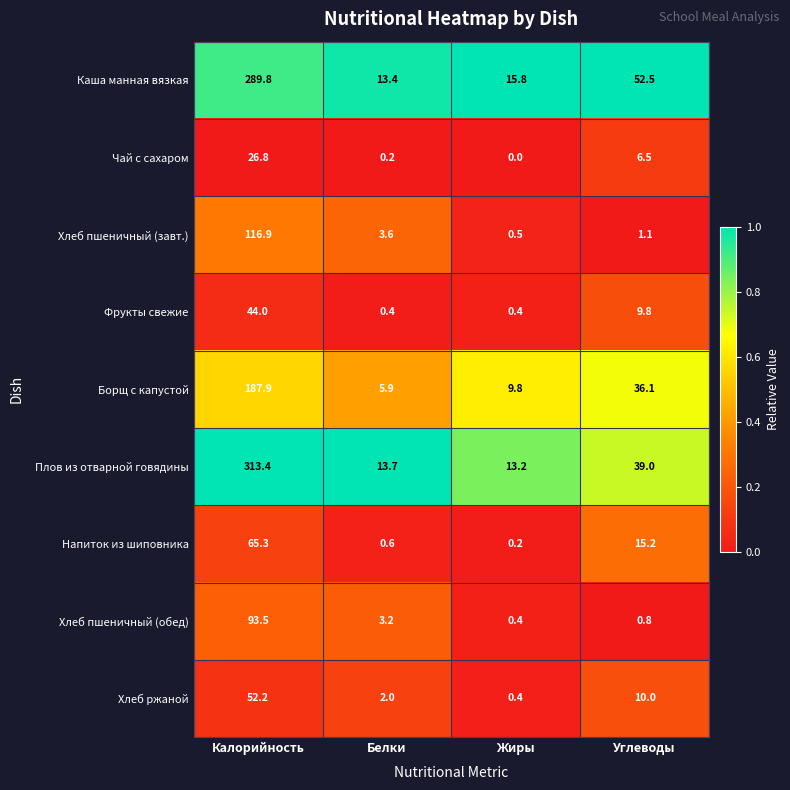

What is the total value across all series at Калорийность?

1189.8